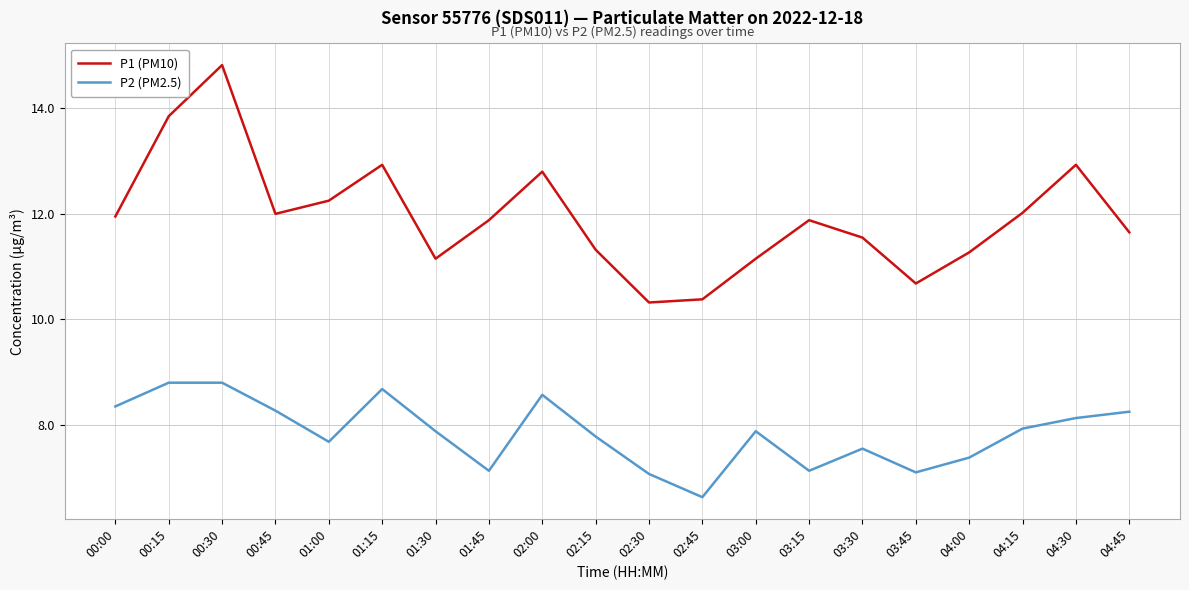

At how many categories does at least one series exceed 11?

17